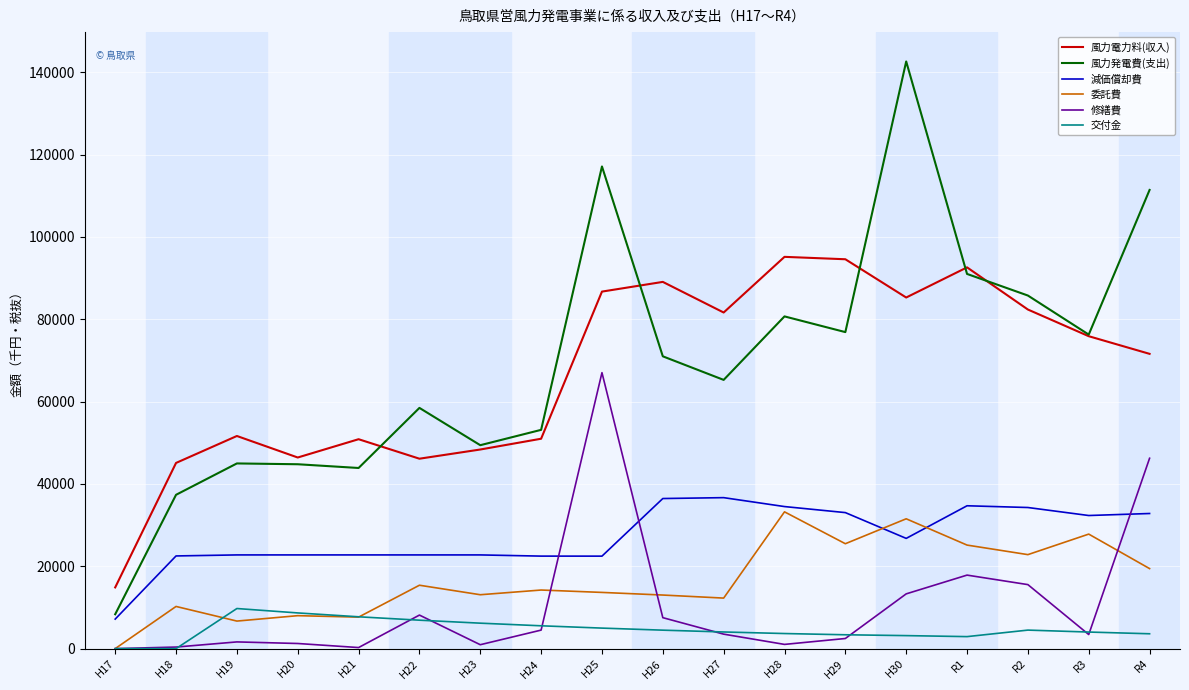

Count the number of data series in this chart.

6